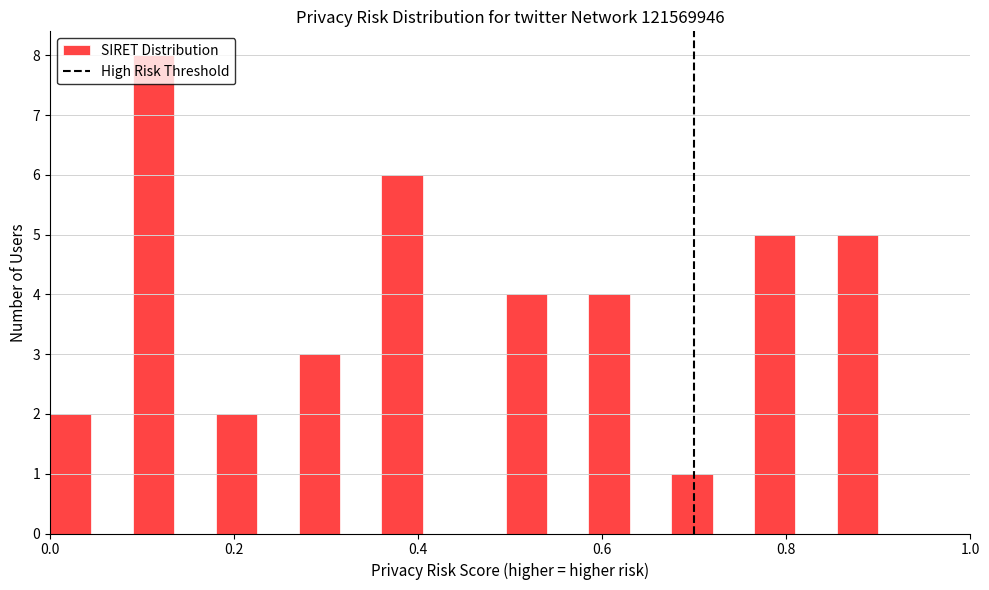

Read against the x-axis, roughly where is the centre of the tallest bar?

0.12